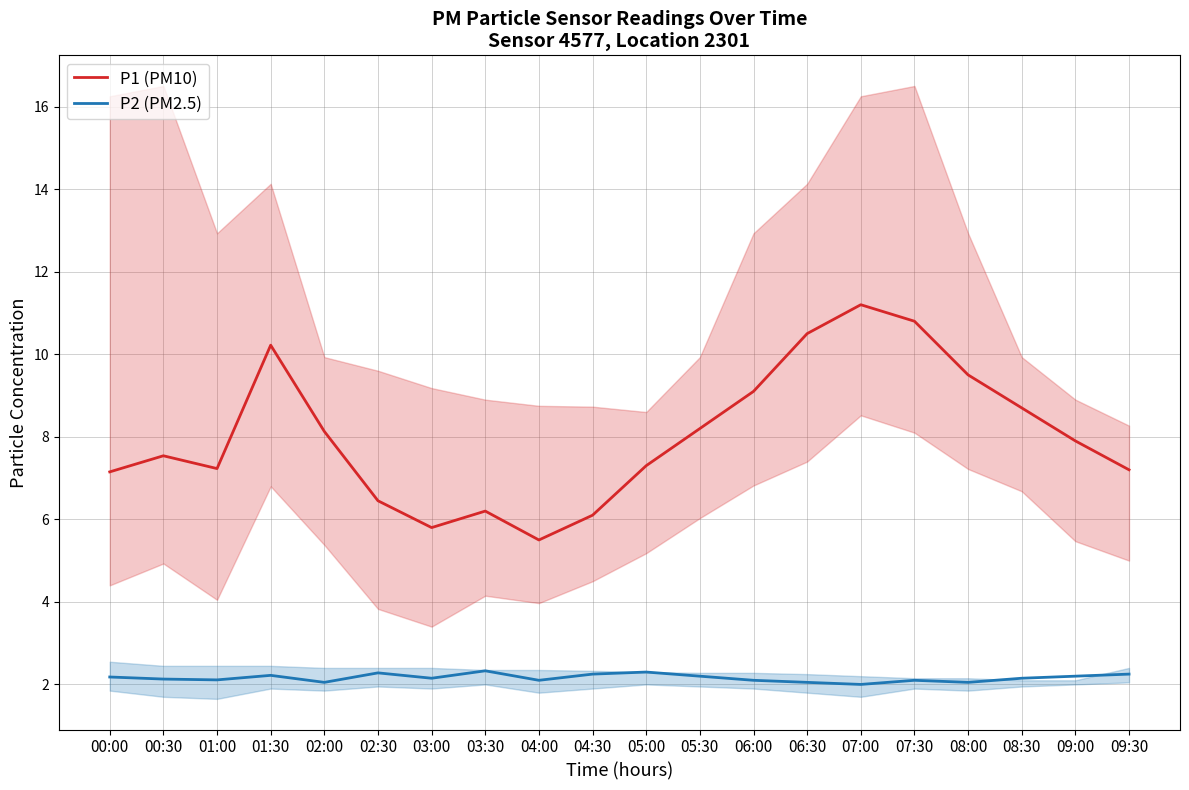

What position from the left is 00:00?

1